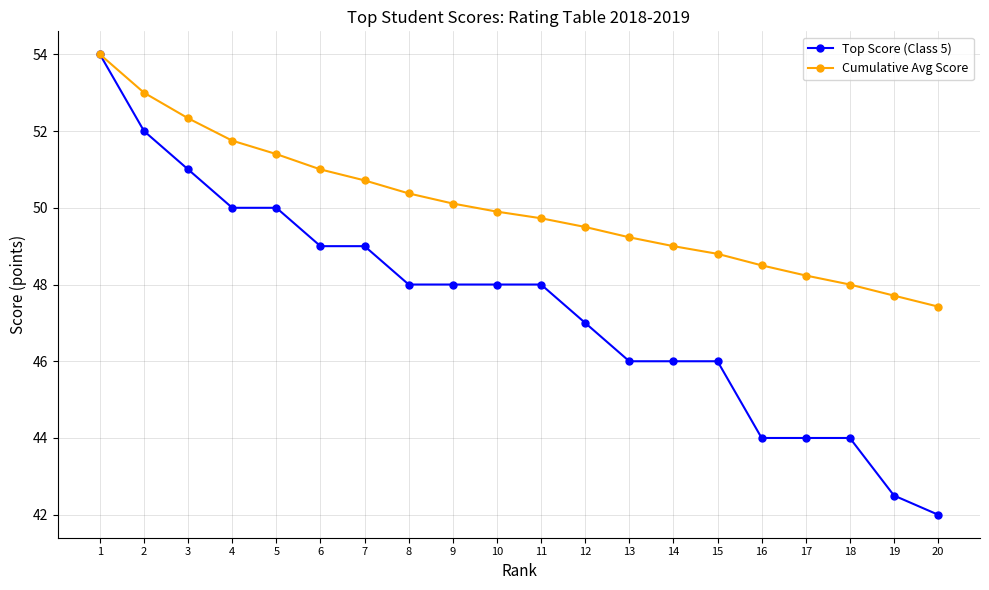

Which series has the largest total across all categories?

Cumulative Avg Score